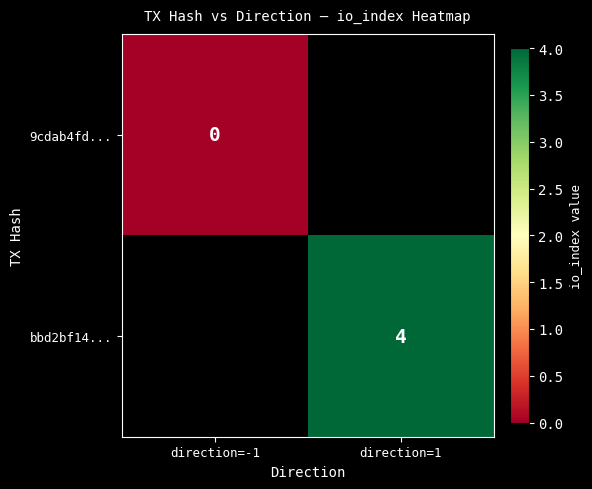

Is it true that bbd2bf14... equals 1 at direction=1?

False